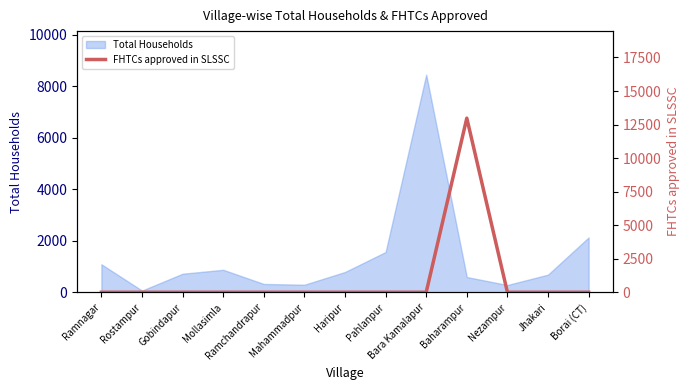

Which category has the highest value in the Total Households series?

Bara Kamalapur